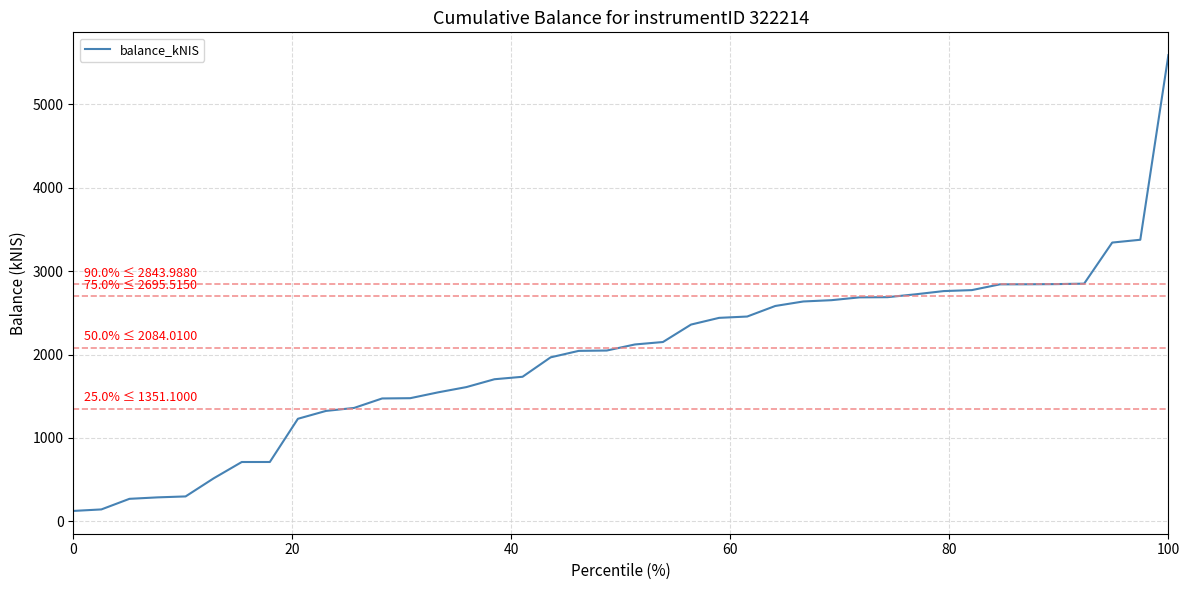

What is the difference between the maximum and minimum values?

5460.3